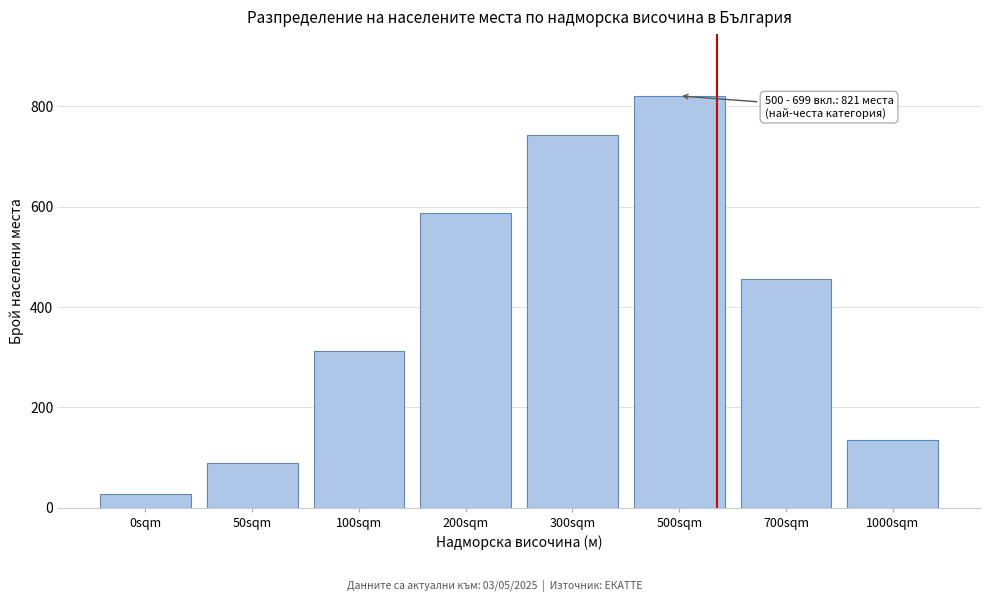

Reading left to right, what are all the values shown in this chart?

28	89	312	587	743	821	456	134